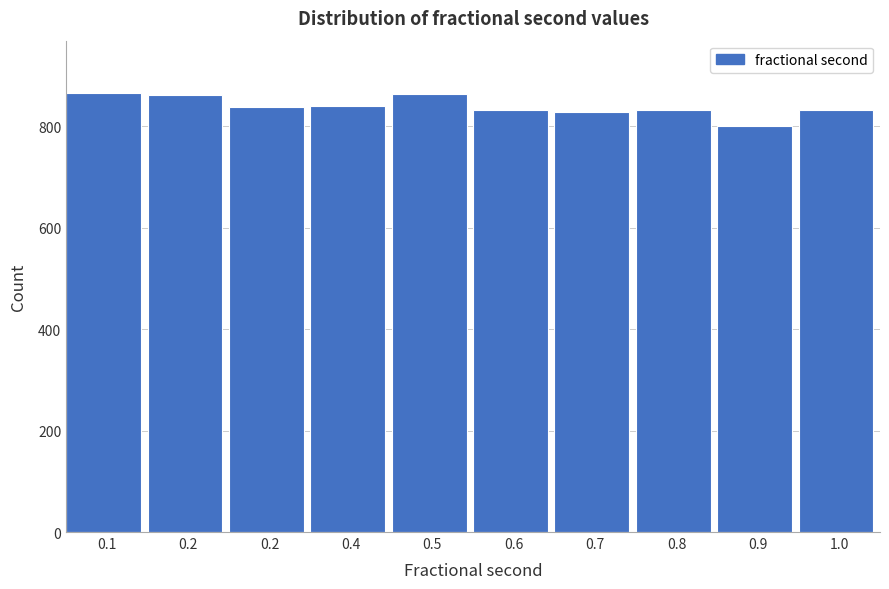

How many series are shown in this chart?

1